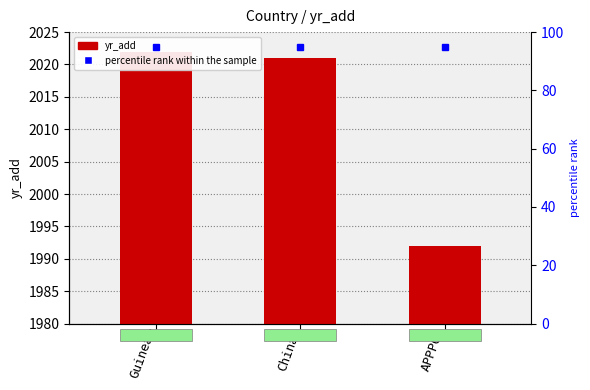

Which label corresponds to the largest value in the chart?

Guinea